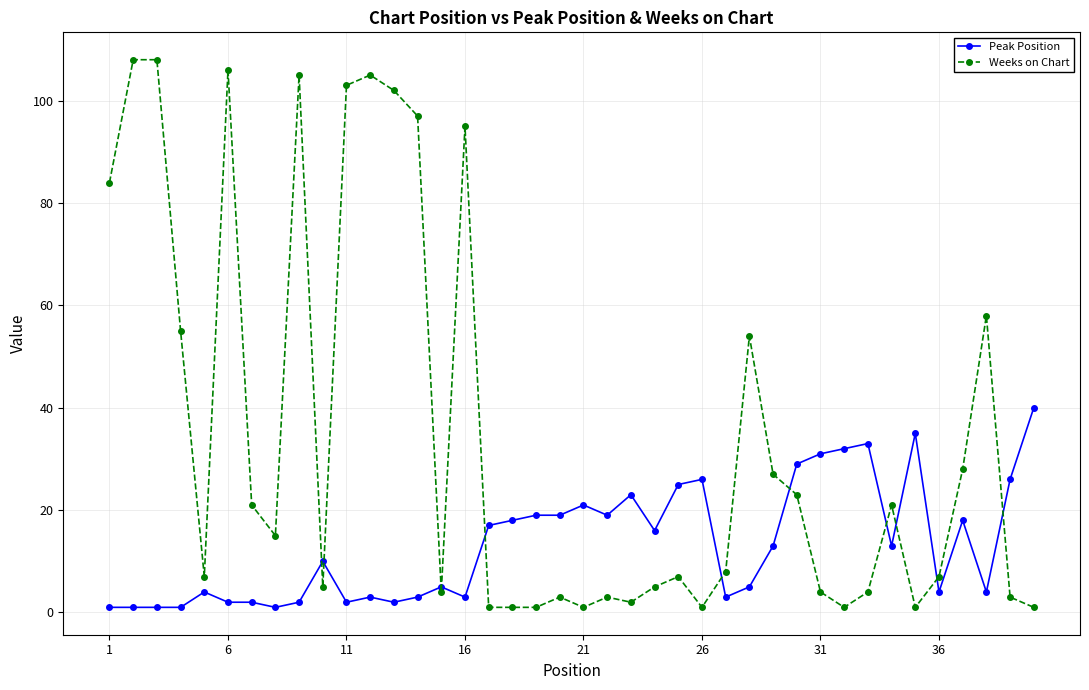

How many lines are shown in the chart?

2